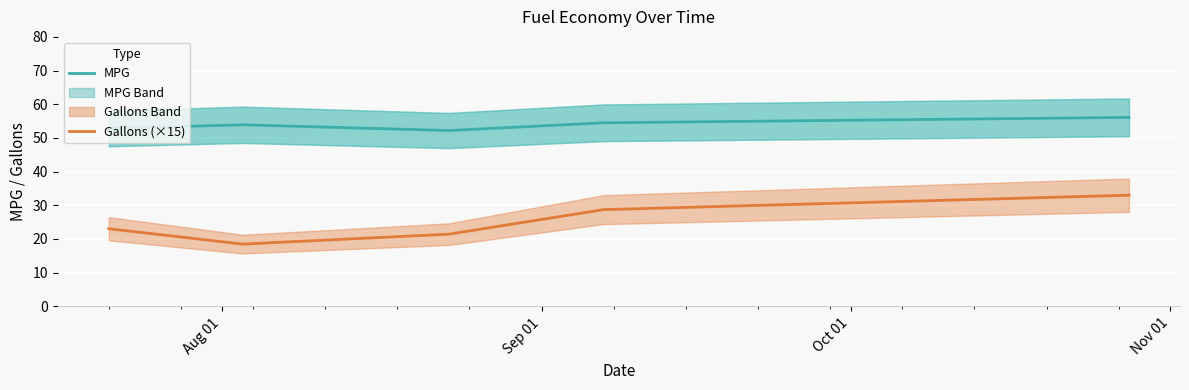

True or false: MPG and Gallons (×15) cross at least once.

False